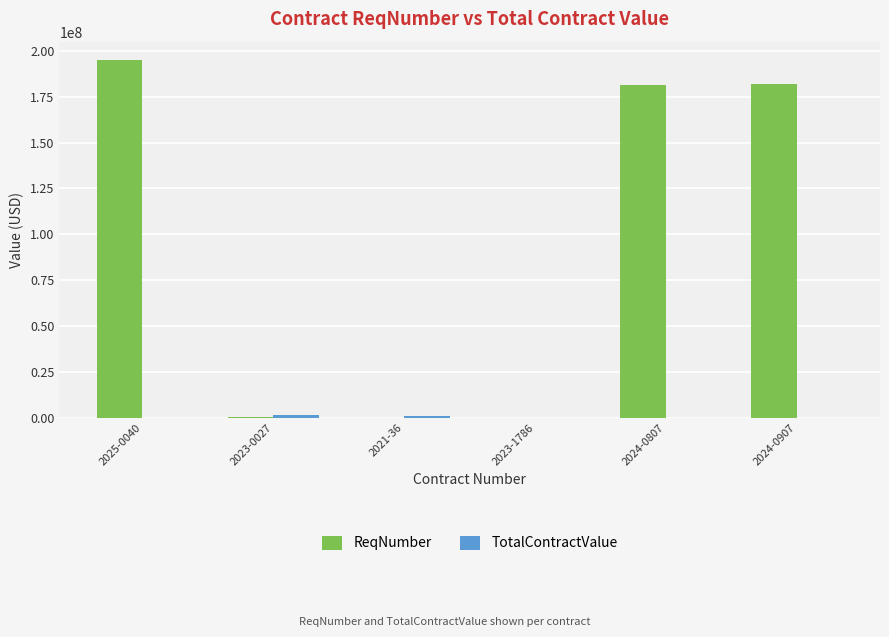

At which category is the sum across all series the highest?

2025-0040